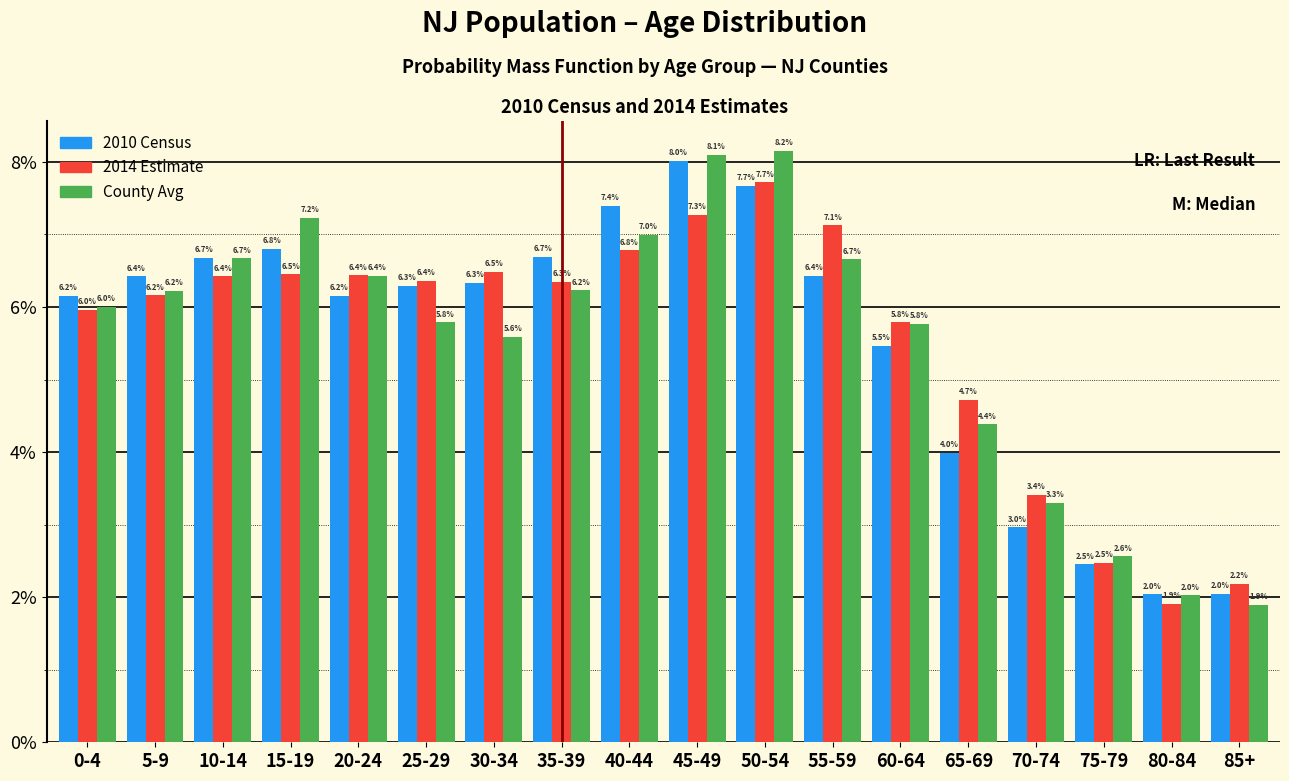

Reading right to left, extract all data points from this chart.

2010 Census: 85+=2.0	80-84=2.0	75-79=2.5	70-74=3.0	65-69=4.0	60-64=5.5	55-59=6.4	50-54=7.7	45-49=8.0	40-44=7.4	35-39=6.7	30-34=6.3	25-29=6.3	20-24=6.2	15-19=6.8	10-14=6.7	5-9=6.4	0-4=6.2
2014 Estimate: 85+=2.2	80-84=1.9	75-79=2.5	70-74=3.4	65-69=4.7	60-64=5.8	55-59=7.1	50-54=7.7	45-49=7.3	40-44=6.8	35-39=6.3	30-34=6.5	25-29=6.4	20-24=6.4	15-19=6.5	10-14=6.4	5-9=6.2	0-4=6.0
County Avg: 85+=1.9	80-84=2.0	75-79=2.6	70-74=3.3	65-69=4.4	60-64=5.8	55-59=6.7	50-54=8.2	45-49=8.1	40-44=7.0	35-39=6.2	30-34=5.6	25-29=5.8	20-24=6.4	15-19=7.2	10-14=6.7	5-9=6.2	0-4=6.0